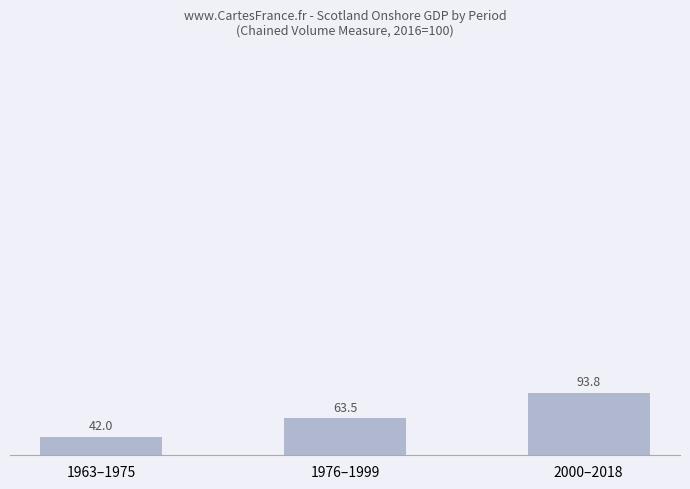

What is the label of the 3rd bar from the left?

2000–2018